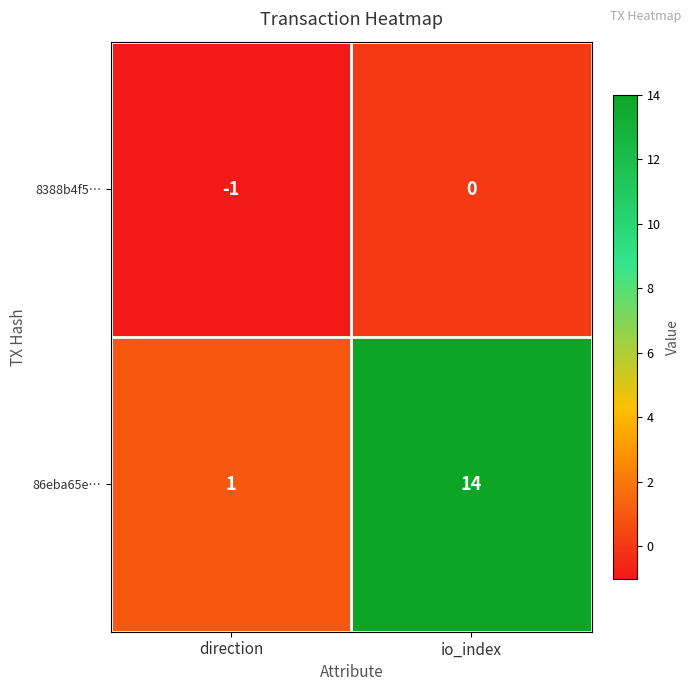

List the labels in order of 86eba65e… value, largest first.

io_index, direction